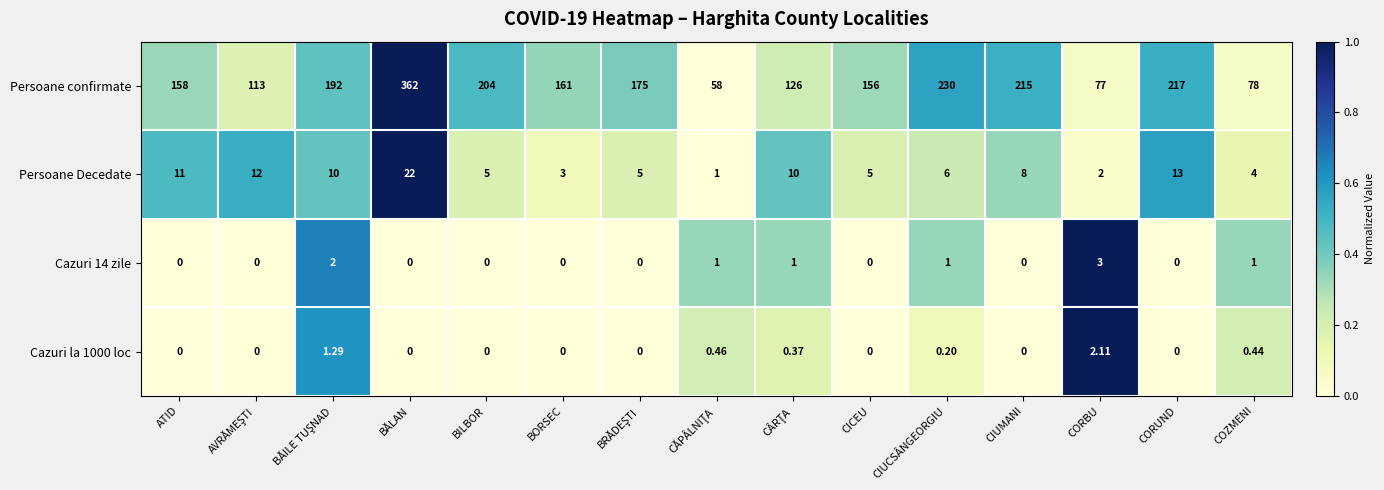

Which series has the largest total across all categories?

Persoane confirmate